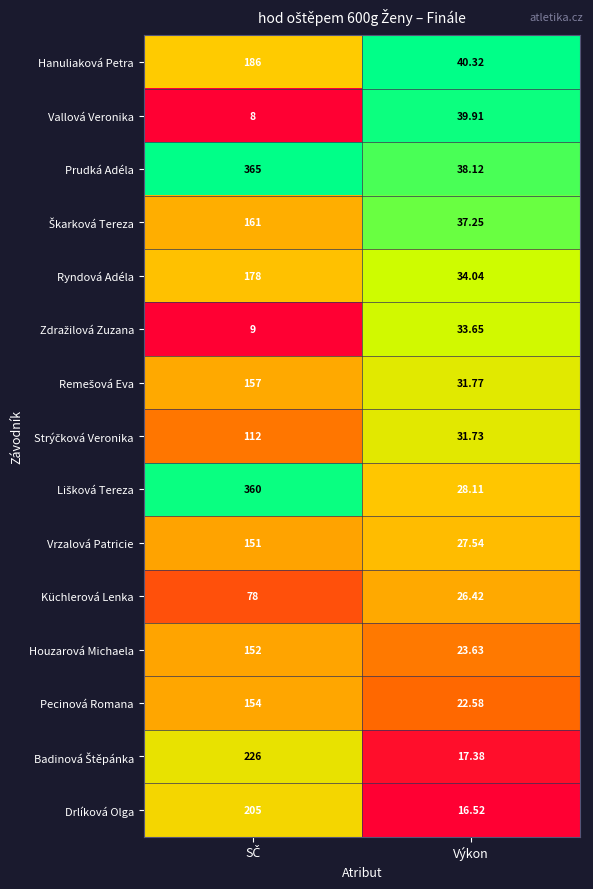

Which series has the largest total across all categories?

Prudká Adéla